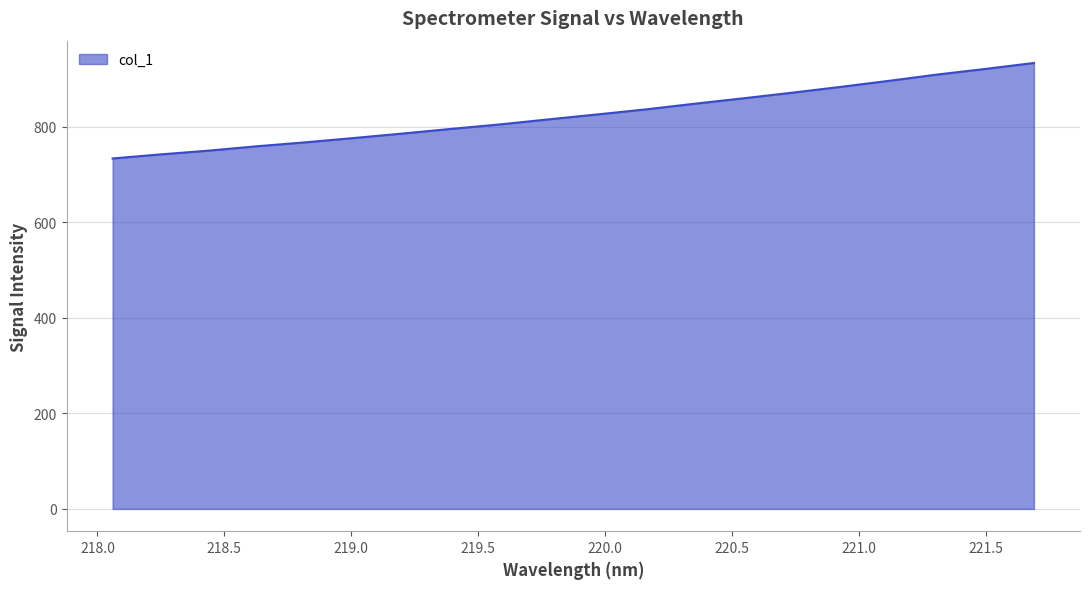

What is the maximum value shown in the chart?

933.4